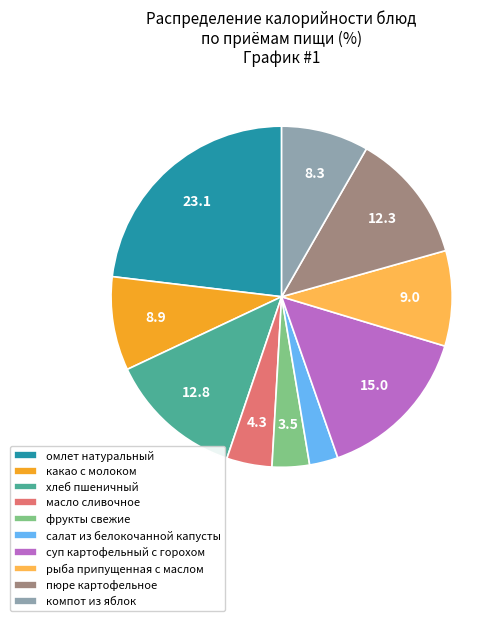

Does салат из белокочанной капусты represent more than half of the total?

No